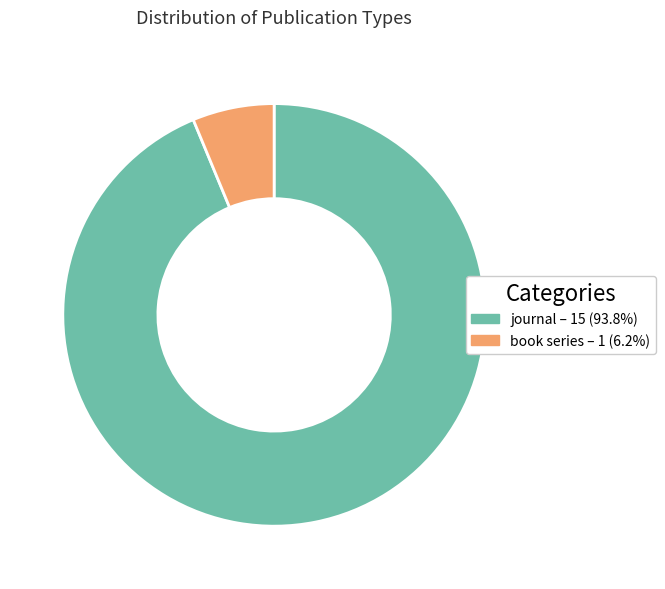

Count the number of slices in the pie.

2